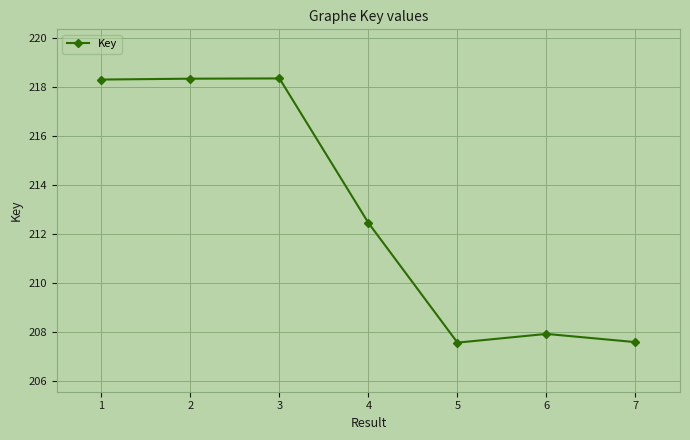

What value does the data have at 2?

218325940